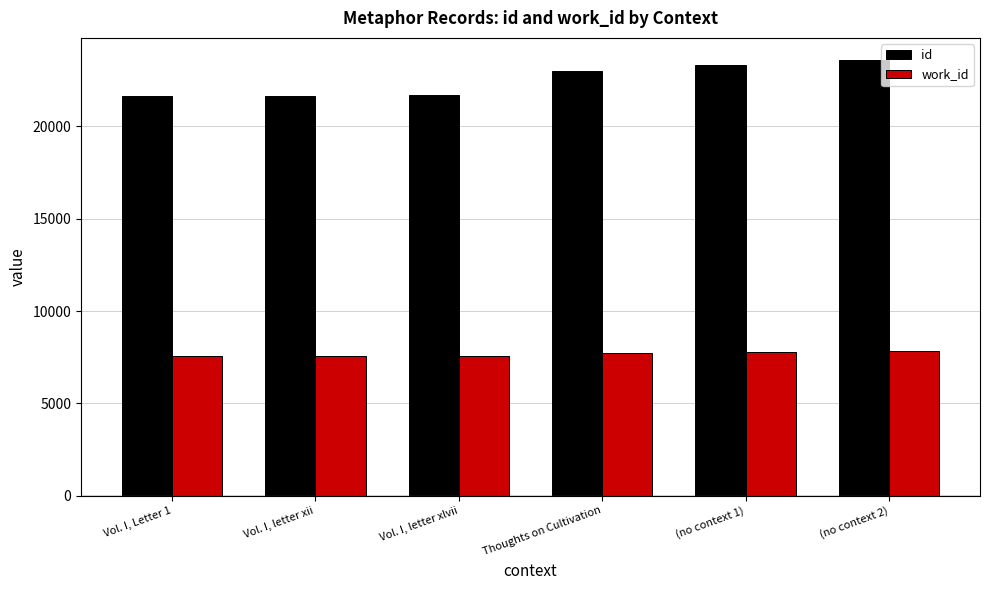

What is the value of the id bar at the 2nd from the left?

21672